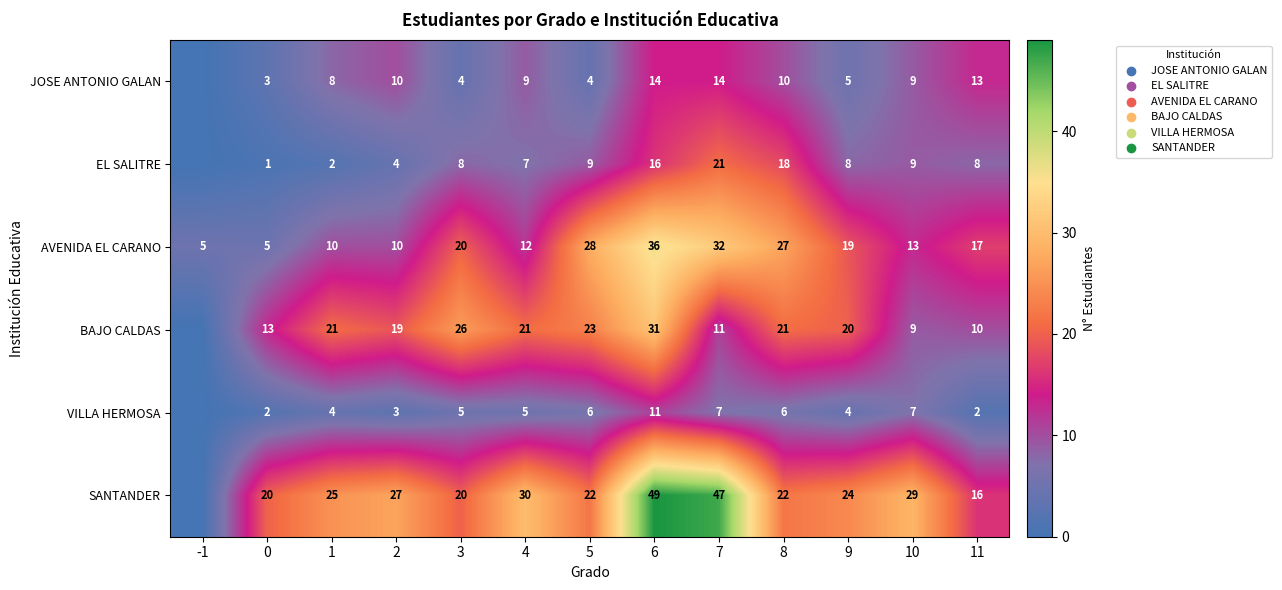

Which series changed the most between 3 and 6?

SANTANDER